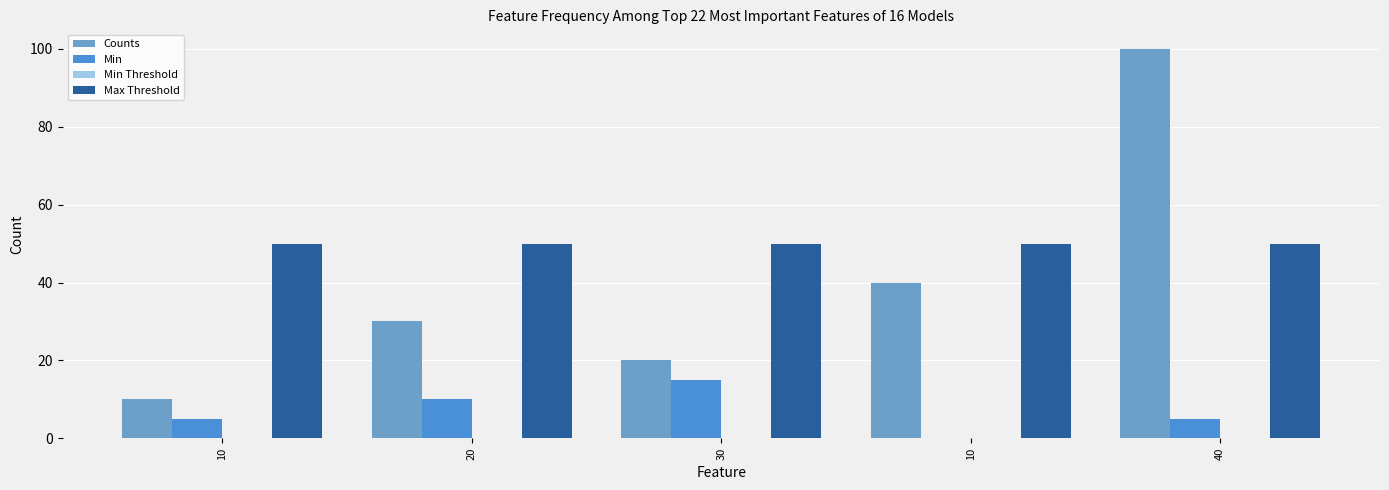

Reading left to right, extract all data points from this chart.

Counts: 10=10	20=30	30=20	10=40	40=100
Min: 10=5	20=10	30=15	10=0	40=5
Min Threshold: 10=0	20=0	30=0	10=0	40=0
Max Threshold: 10=50	20=50	30=50	10=50	40=50